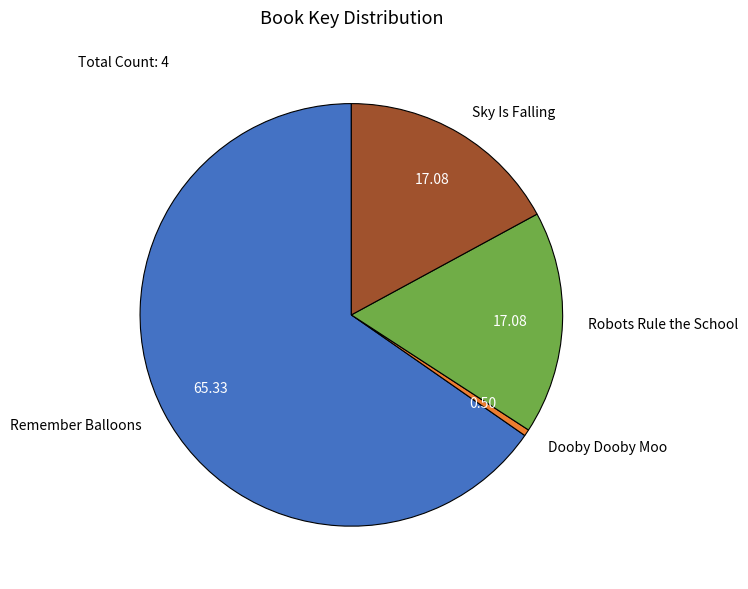

How many slices are in this pie chart?

4